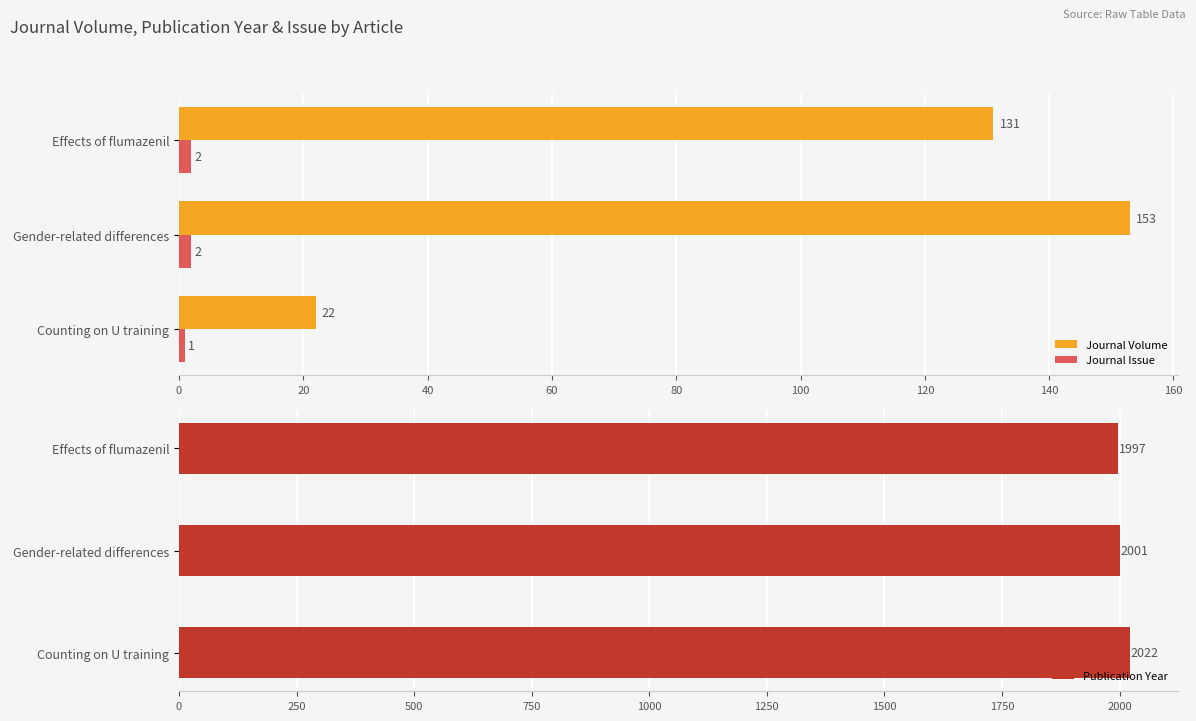

How many bars are there in each group?

3